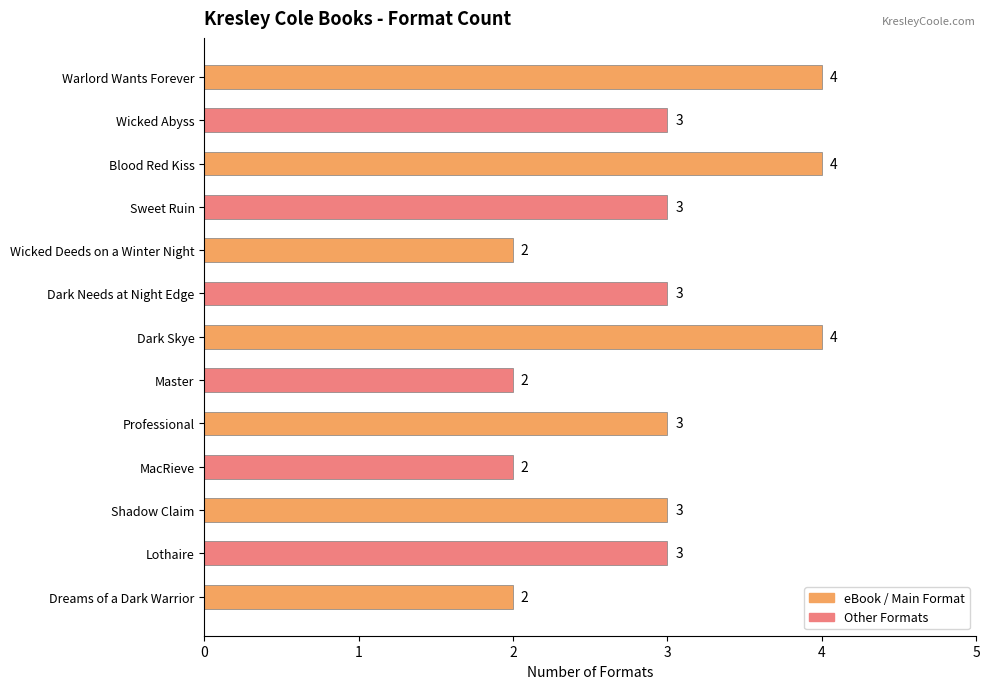

What position from the bottom is Master?

6